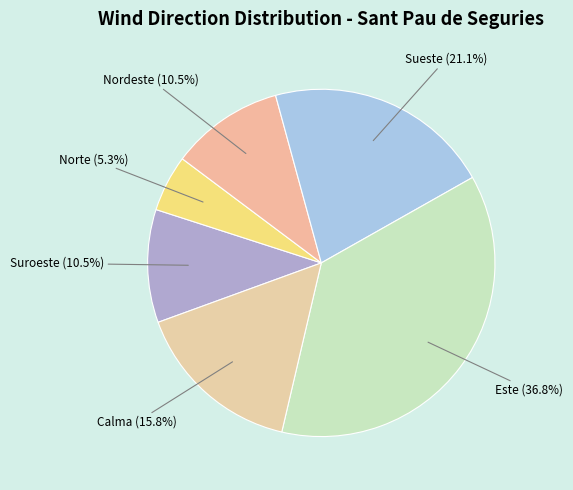

Count the number of slices in the pie.

6